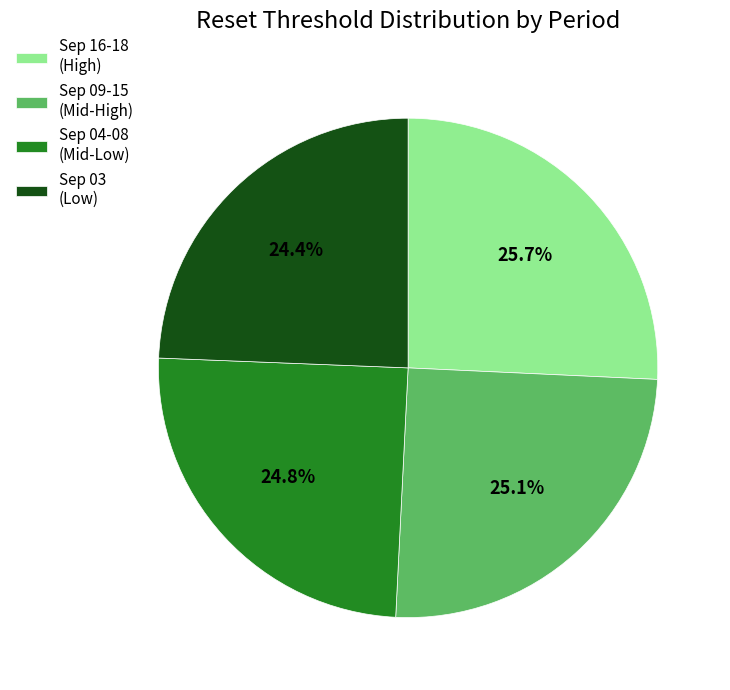

How many slices are in this pie chart?

4